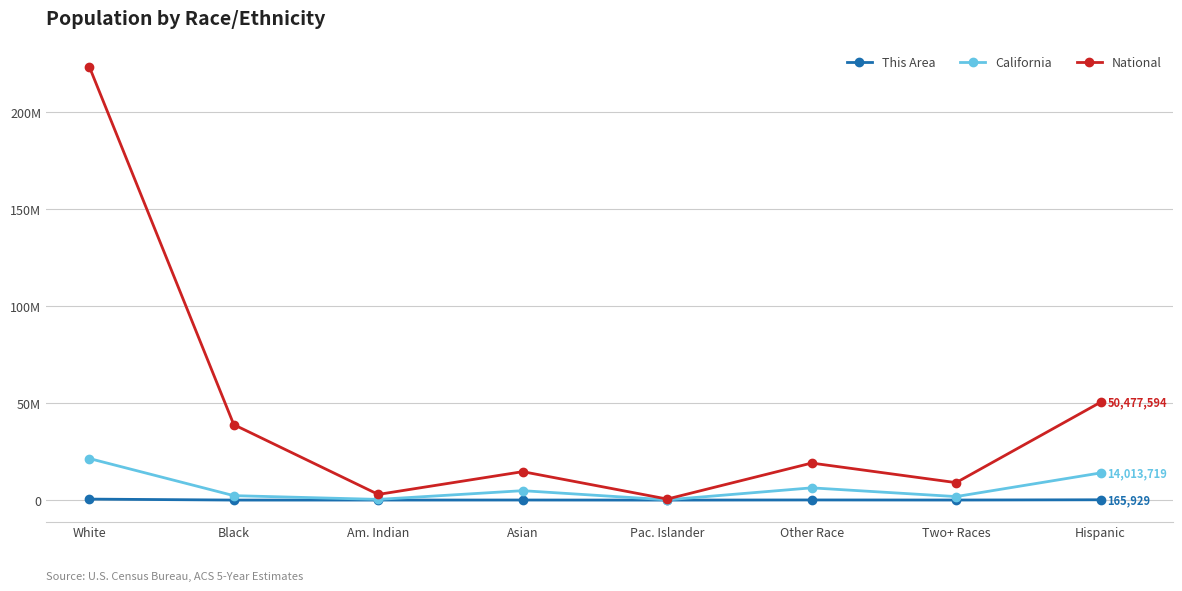

What position from the left is Other Race?

6